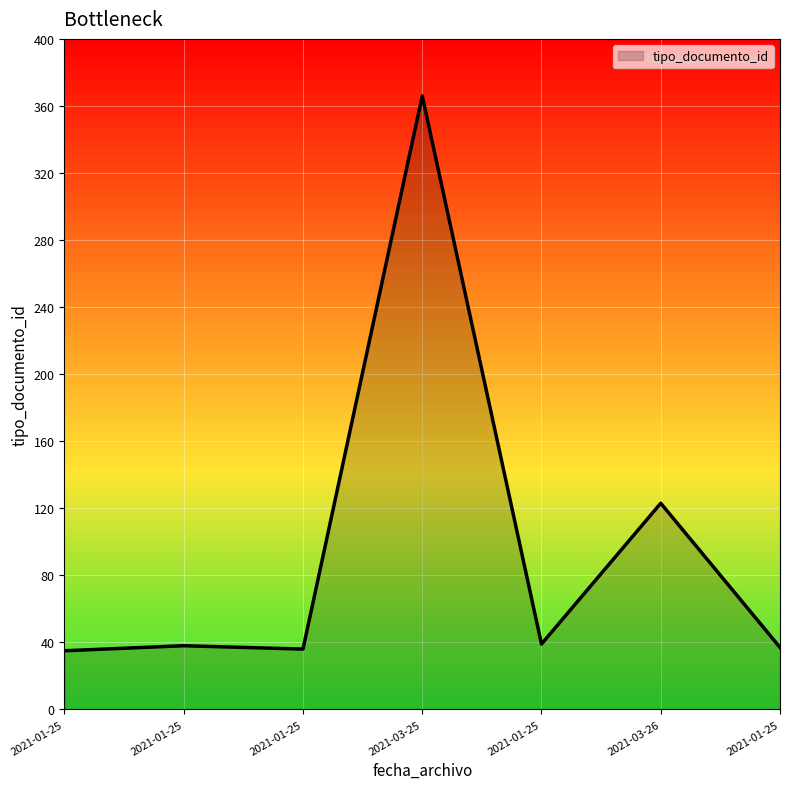

How many distinct data groups are displayed?

1